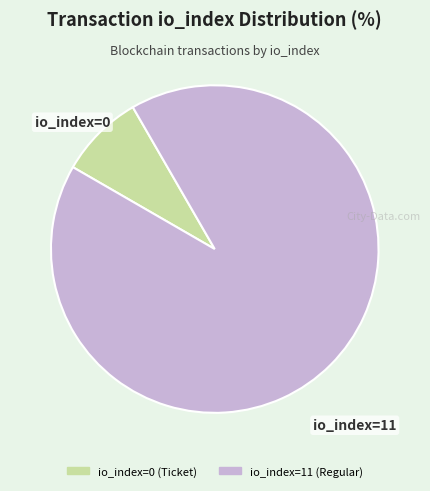

Rank the categories by value from lowest to highest.

io_index=0 (Ticket), io_index=11 (Regular)